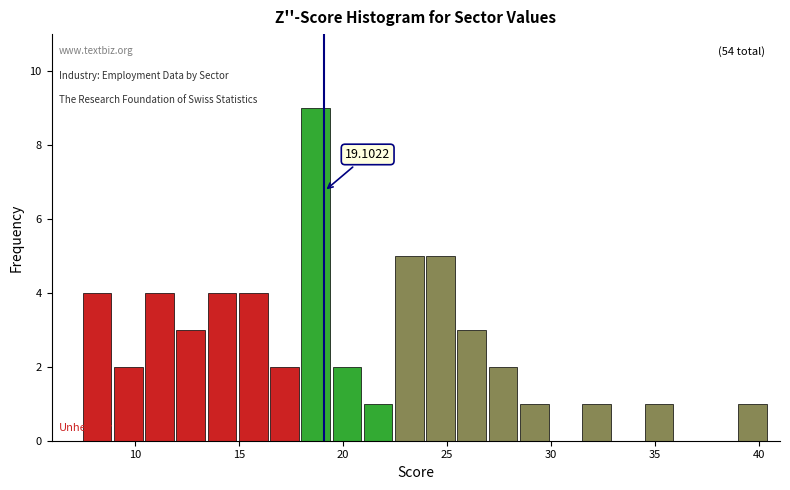

Around what value on the x-axis is the tallest bar? Give the approximate position of its centre, as read against the axis.

18.5